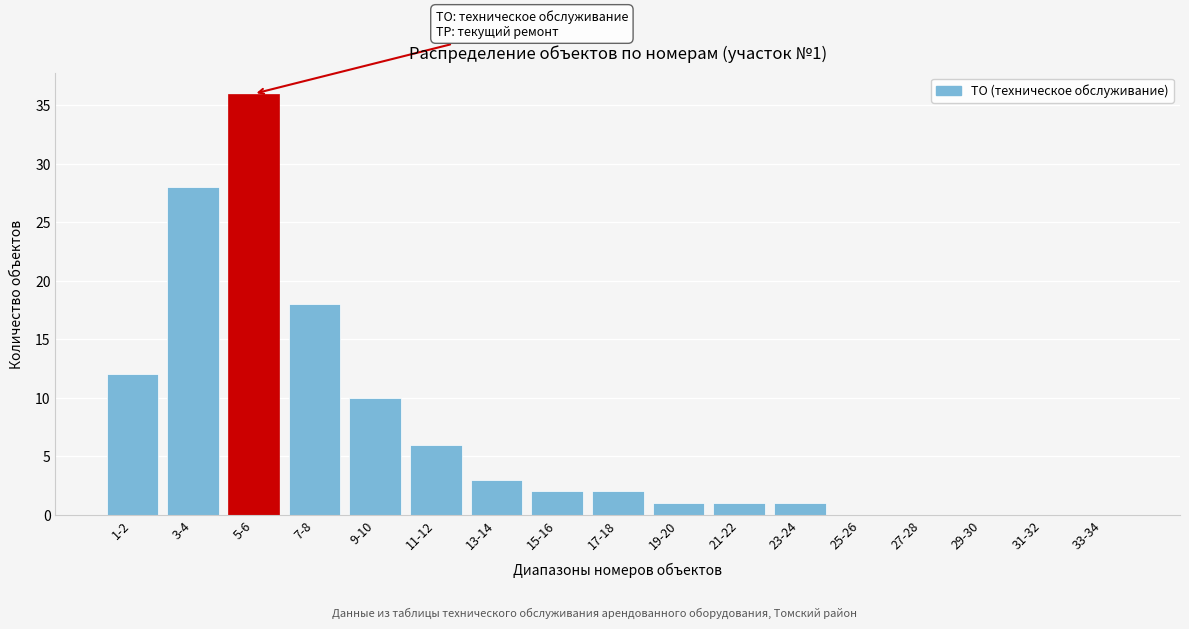

Reading left to right, transcribe all the data shown in this chart.

1-2=12	3-4=28	5-6=36	7-8=18	9-10=10	11-12=6	13-14=3	15-16=2	17-18=2	19-20=1	21-22=1	23-24=1	25-26=0	27-28=0	29-30=0	31-32=0	33-34=0